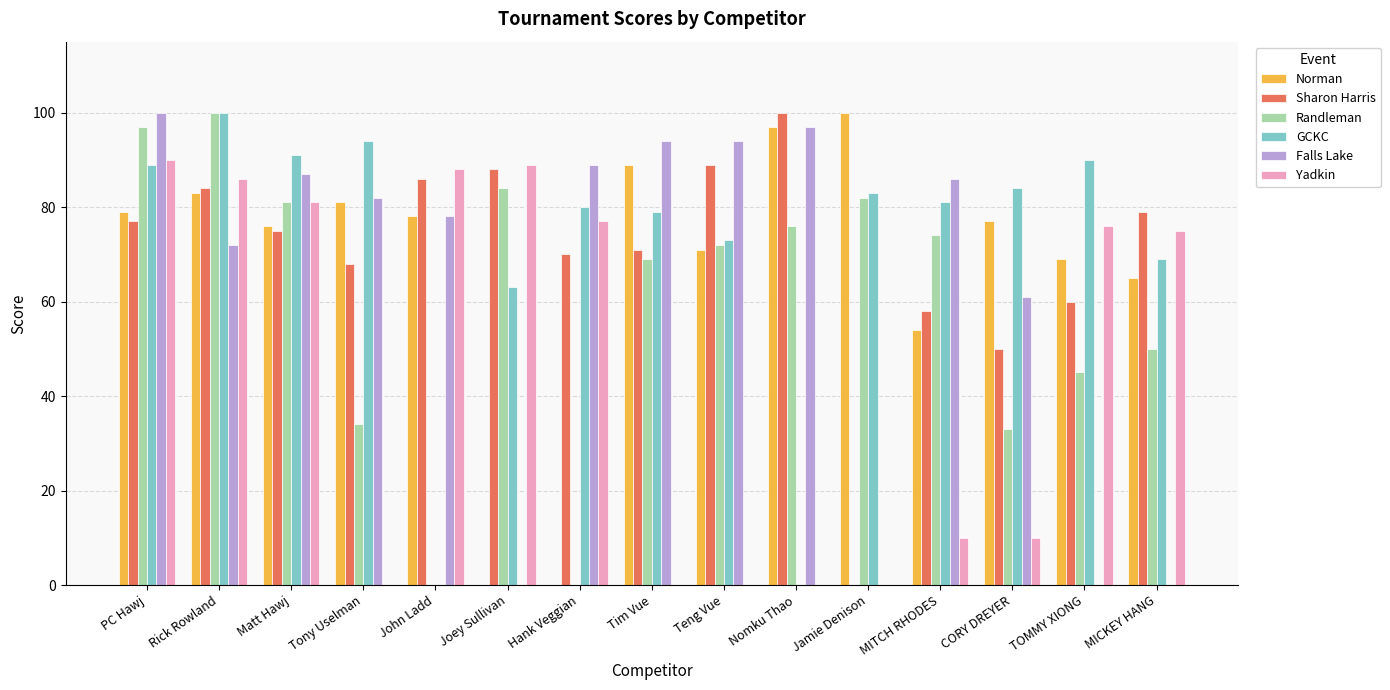

Count the number of data series in this chart.

6